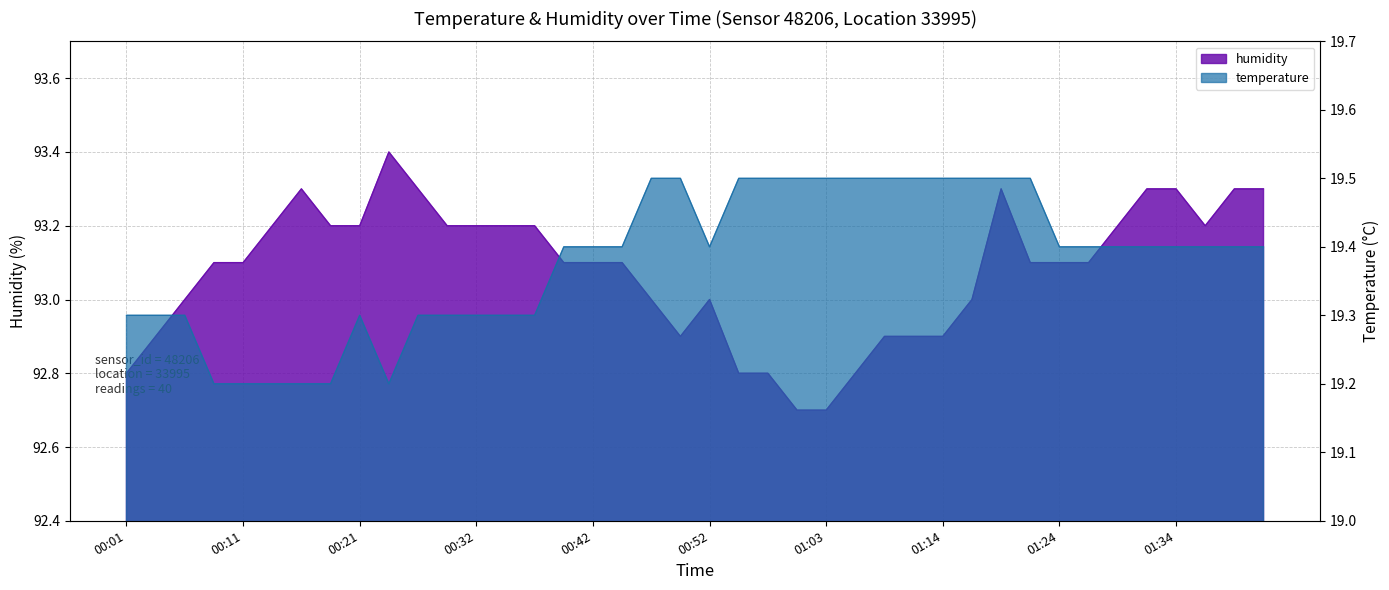

What is the label of the 39th point from the right?

00:04